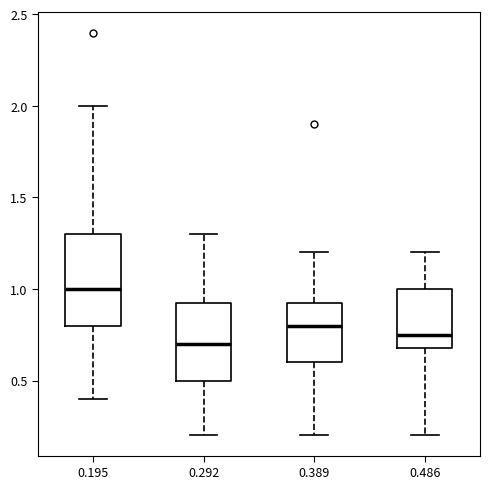

Reading left to right, transcribe this box plot: for each box, give where its median line is, the range the box spans, and where its two whiskers end, as read against the y-axis. The values are not printed on the chart, so give them approximately, as read against the axis.

0.195: median 1.00, box 0.80 to 1.30, whiskers 0.40 to 2.00
0.292: median 0.70, box 0.50 to 0.95, whiskers 0.20 to 1.30
0.389: median 0.80, box 0.60 to 0.95, whiskers 0.20 to 1.20
0.486: median 0.75, box 0.70 to 1.00, whiskers 0.20 to 1.20